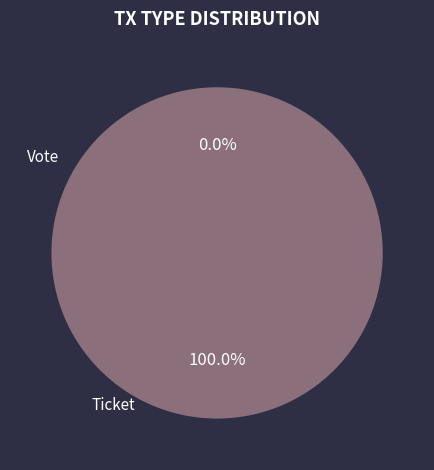

Which slice is the smallest?

Ticket